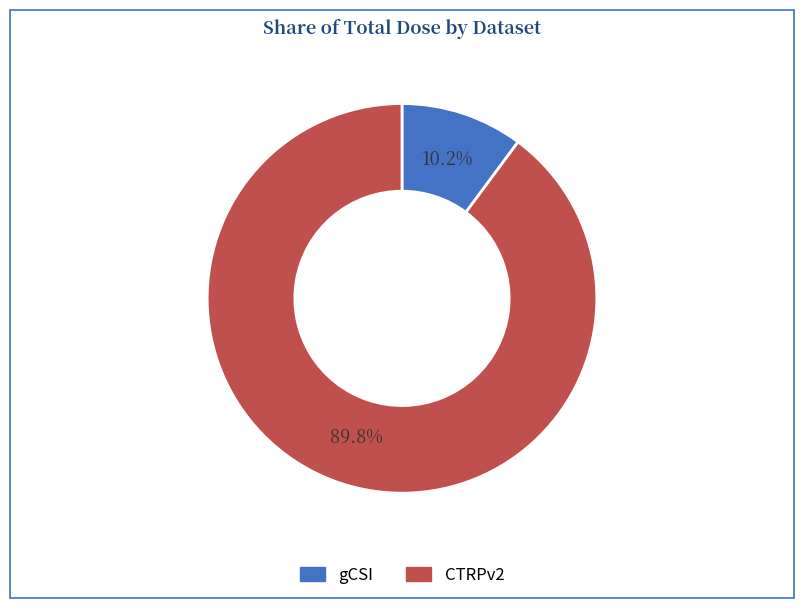

Which slice represents more than half of the pie?

CTRPv2